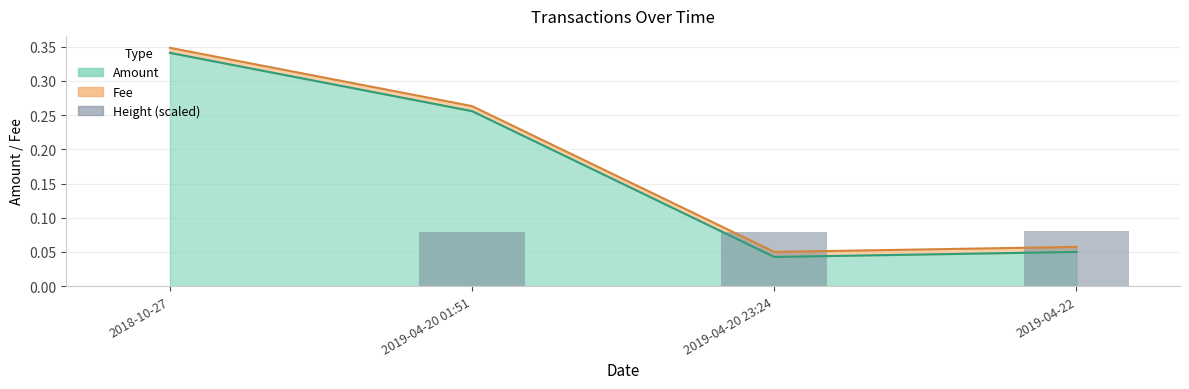

Which label corresponds to the smallest value in the chart?

2018-10-27